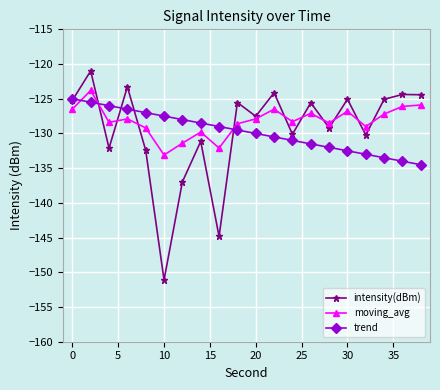

What is the maximum value for trend?

-125.0